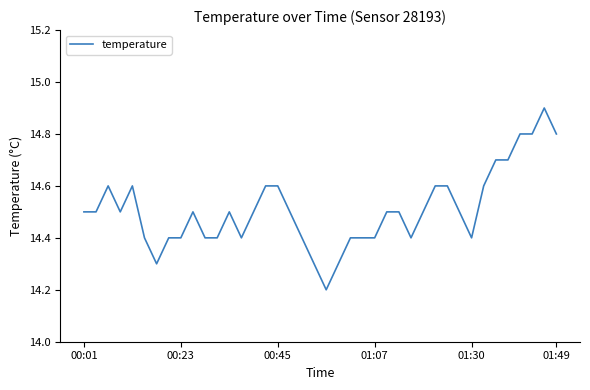

True or false: there are more than 0 points higher than both neighbors.

True